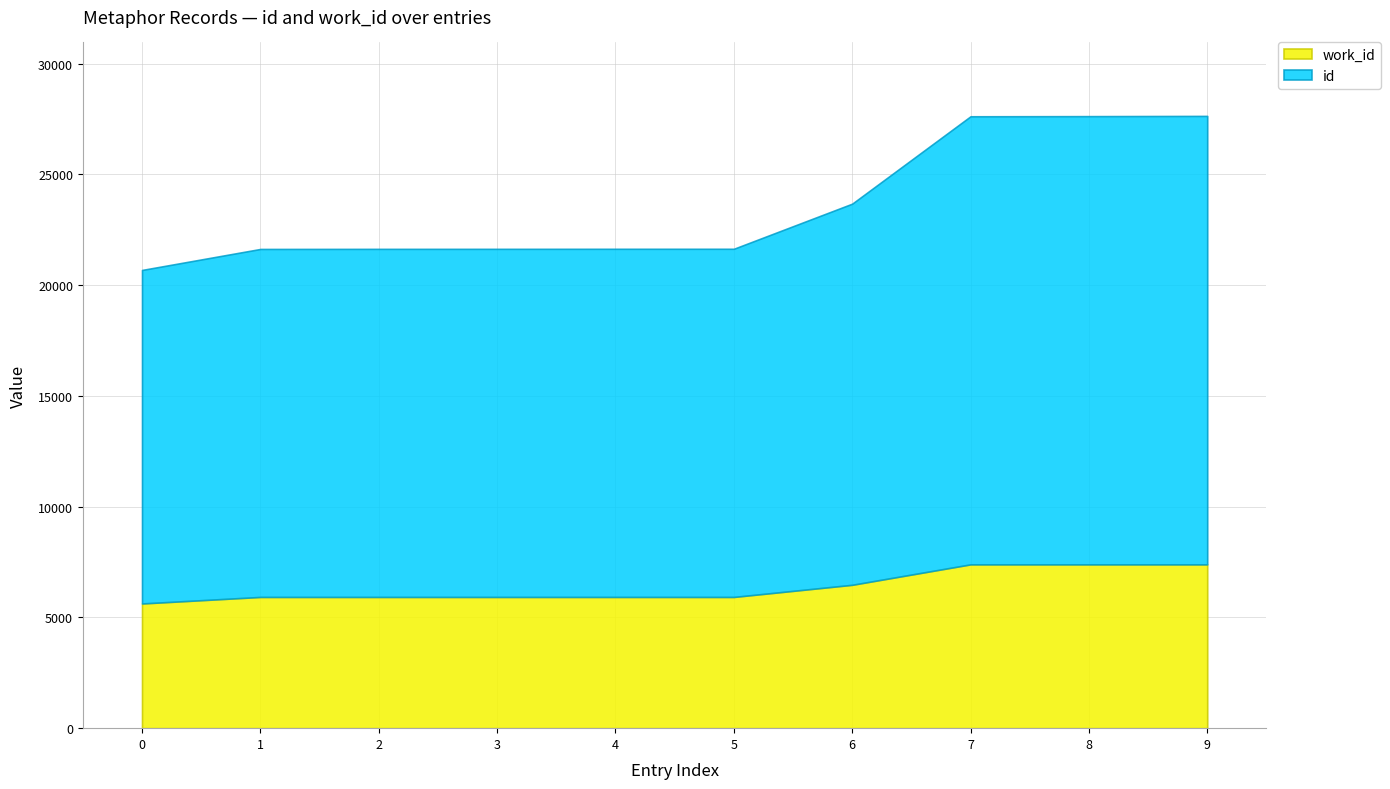

True or false: work_id has more than 1 interior local peaks.

False